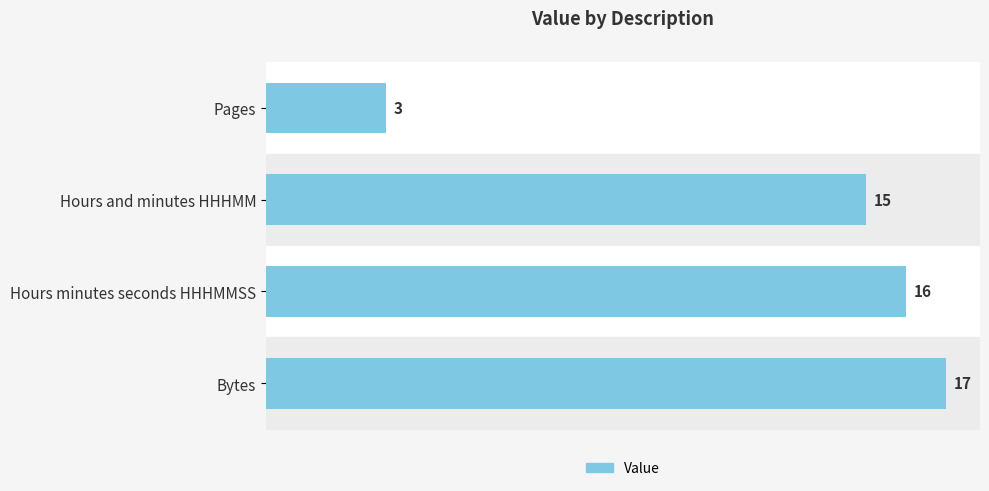

Rank the categories by value from lowest to highest.

Pages, Hours and minutes HHHMM, Hours minutes seconds HHHMMSS, Bytes